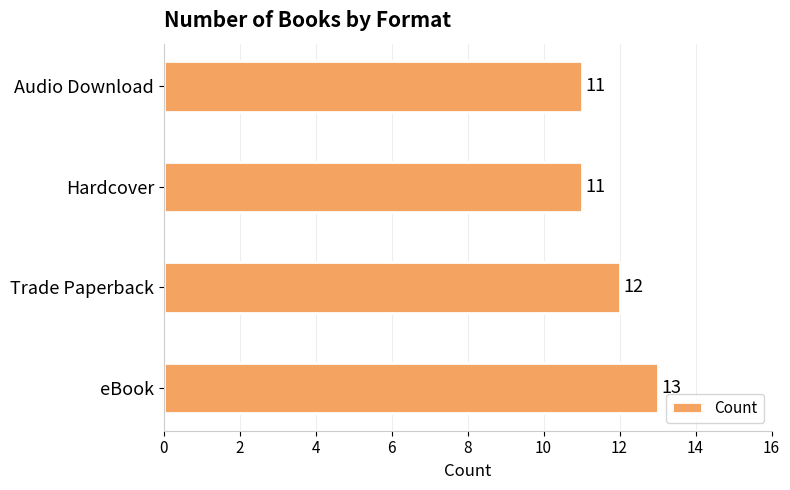

Which has a higher value, Audio Download or eBook?

eBook